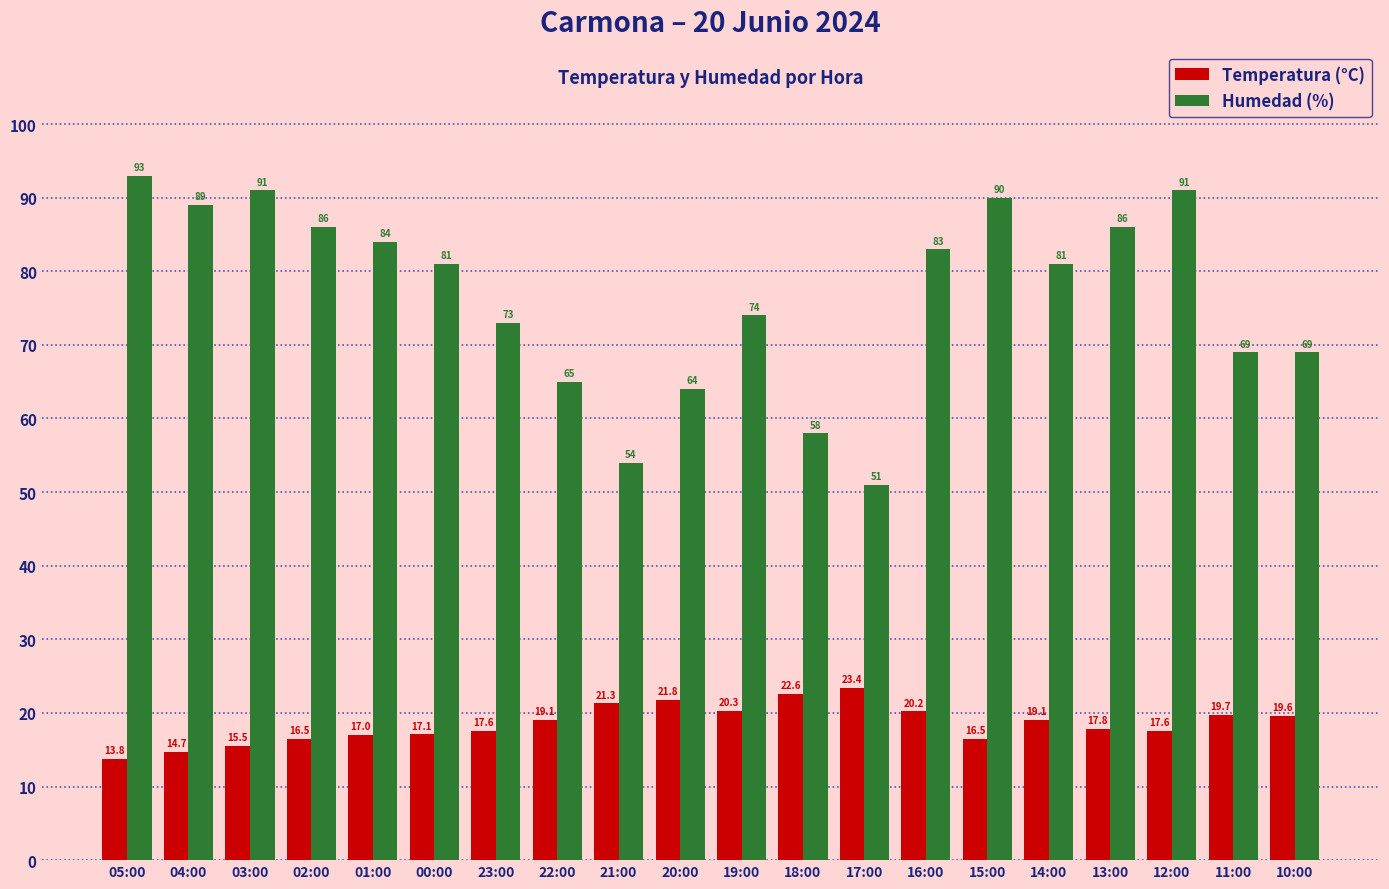

What is the difference between the maximum and second lowest values in the Humedad (%) series?

39.0